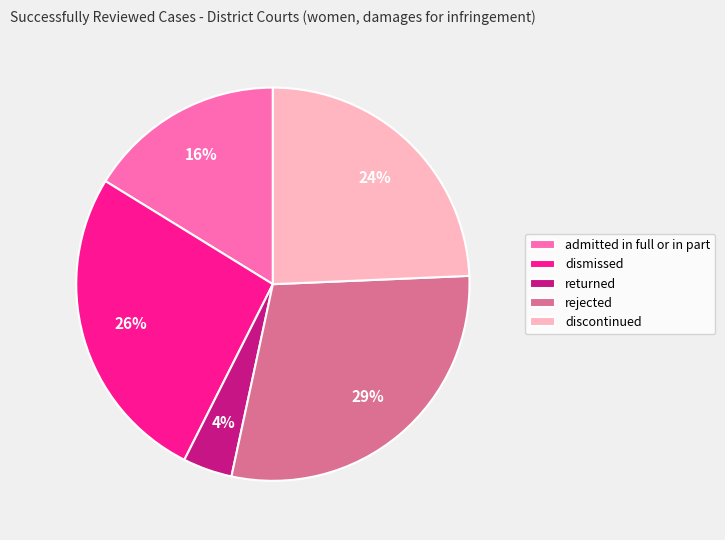

Rank the categories by value from lowest to highest.

returned, admitted in full or in part, discontinued, dismissed, rejected